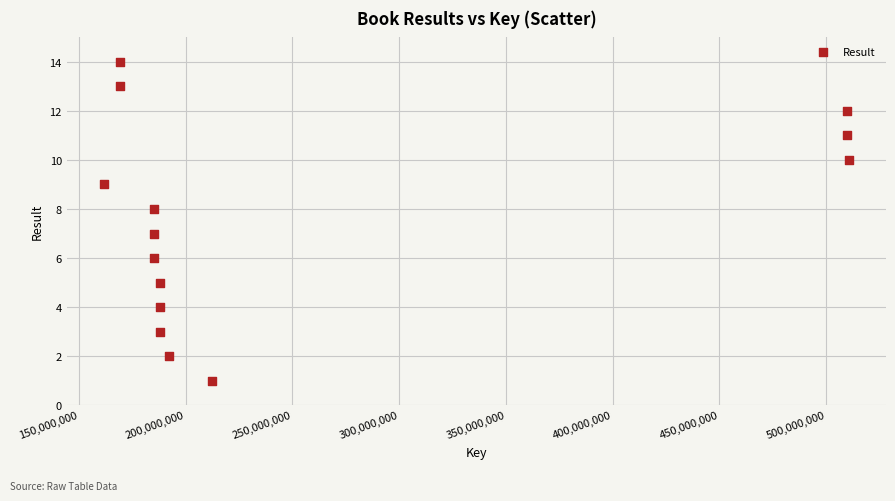

What is the range of Y values (max minus min)?

13